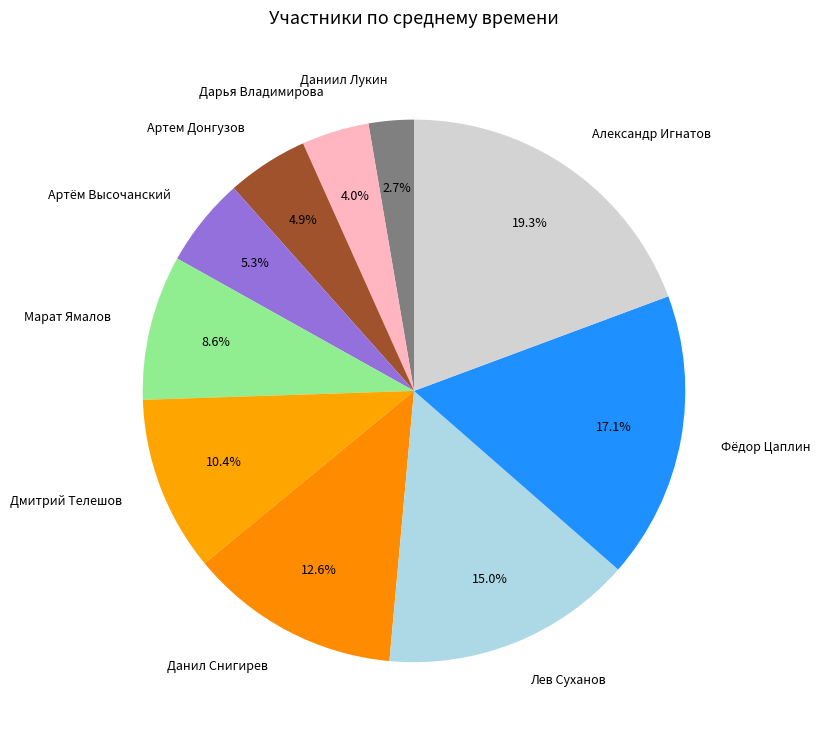

To the nearest percent, what percentage of the pie is Артём Высочанский?

5%